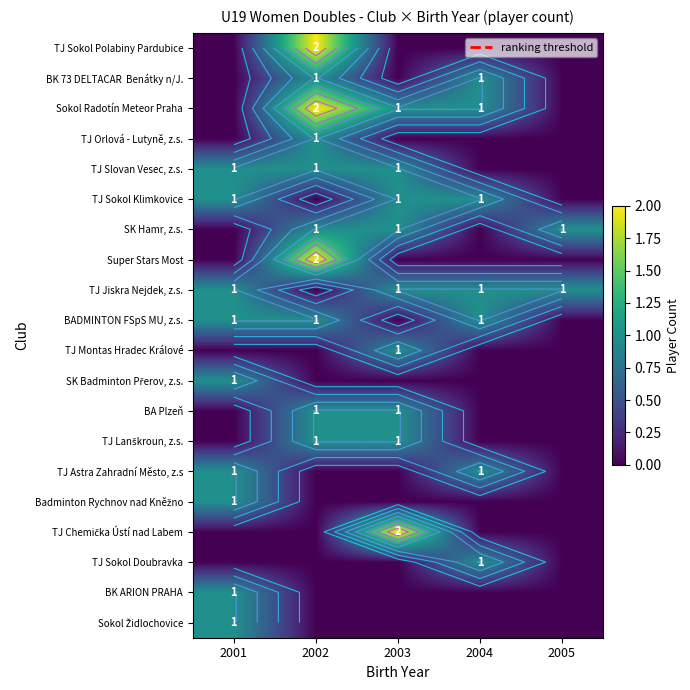

Which series has the largest total across all categories?

Sokol Radotín Meteor Praha